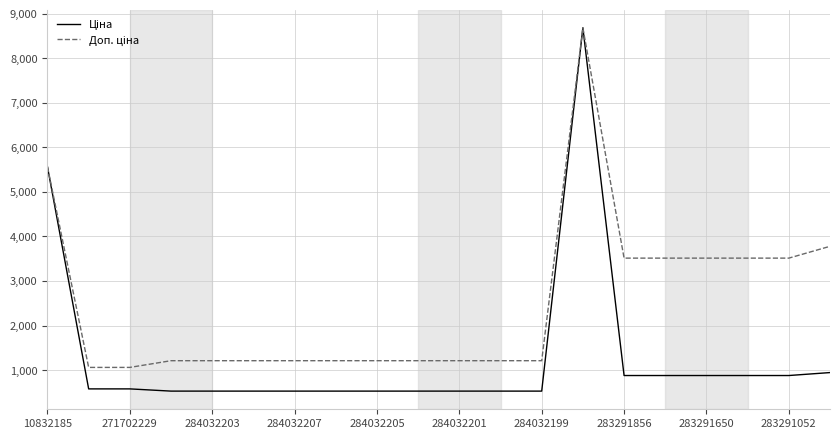

Is this an area chart (filled region under the line)?

No